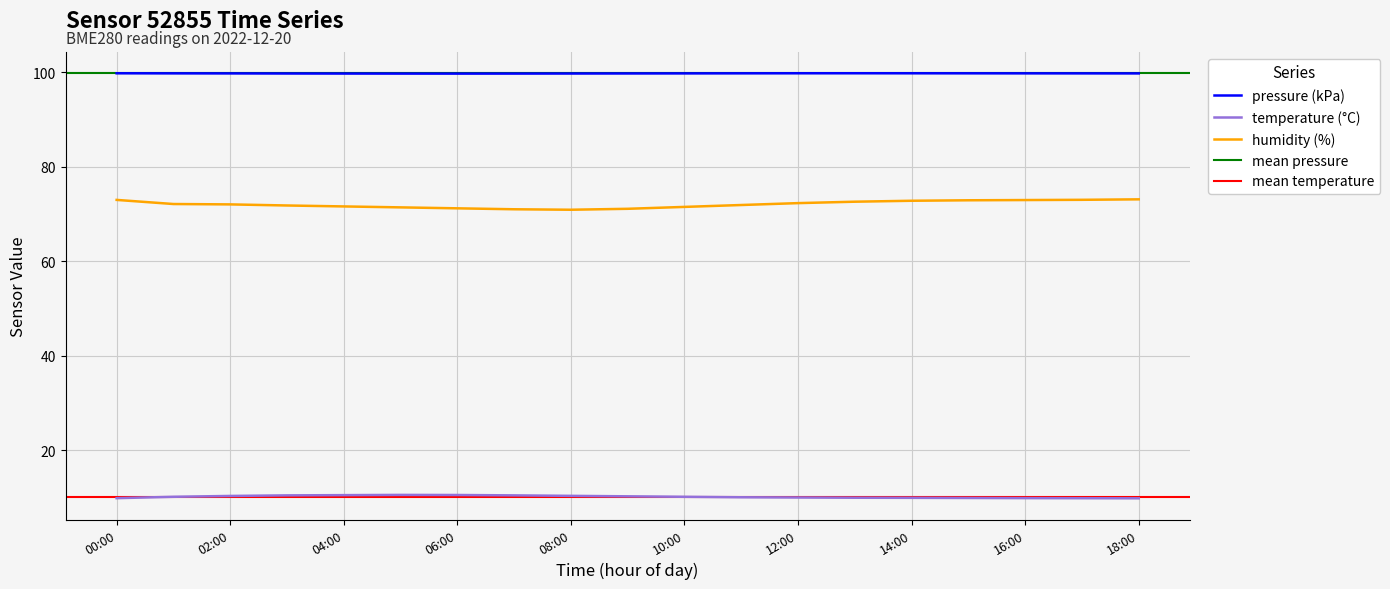

Which category has the highest value in the pressure series?

13:00